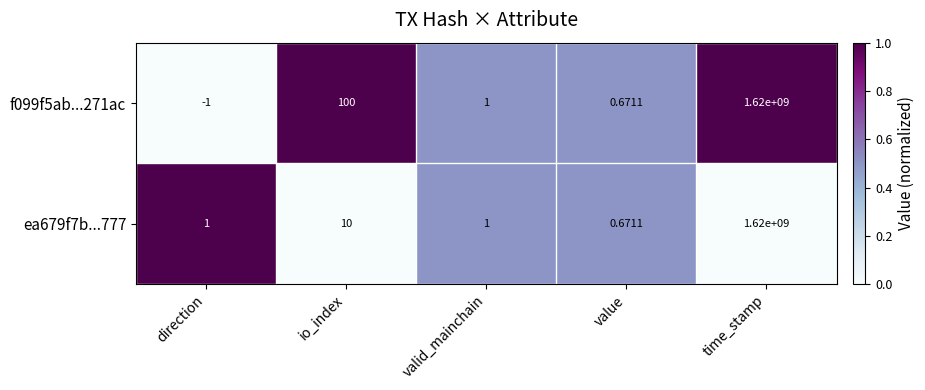

At which category does the chart reach its minimum across all series?

direction